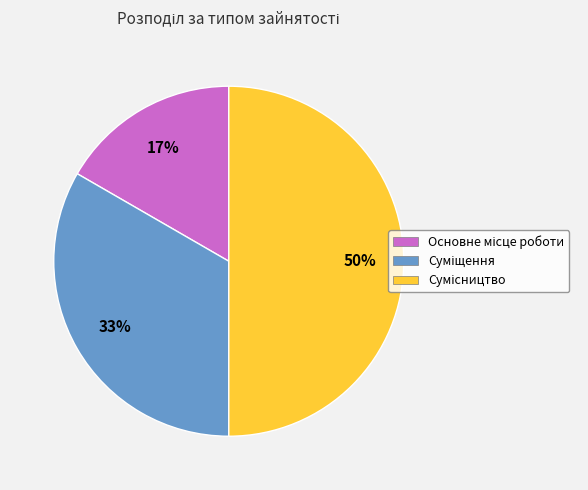

How many segments does this pie chart have?

3